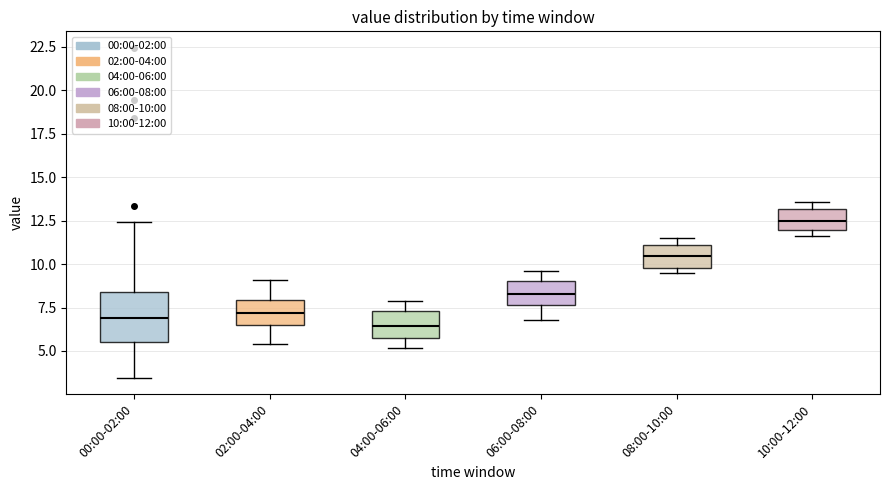

Reading left to right, transcribe this box plot: for each box, give where its median line is, the range the box spans, and where its two whiskers end, as read against the y-axis. The values are not printed on the chart, so give them approximately, as read against the axis.

00:00-02:00: median 7.0, box 5.5 to 8.5, whiskers 3.5 to 12.5
02:00-04:00: median 7.0, box 6.5 to 8.0, whiskers 5.5 to 9.0
04:00-06:00: median 6.5, box 6.0 to 7.5, whiskers 5.0 to 8.0
06:00-08:00: median 8.5, box 7.5 to 9.0, whiskers 7.0 to 9.5
08:00-10:00: median 10.5, box 10.0 to 11.0, whiskers 9.5 to 11.5
10:00-12:00: median 12.5, box 12.0 to 13.0, whiskers 11.5 to 13.5